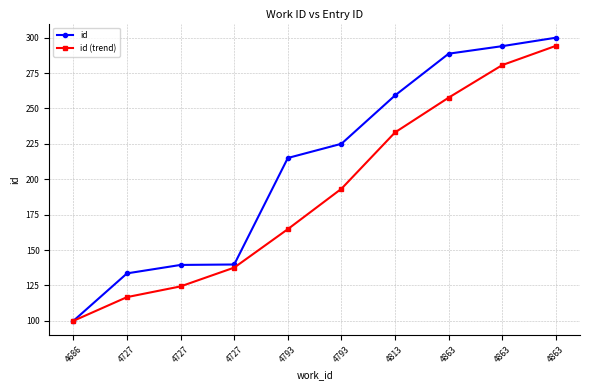

What is the minimum value shown in the chart?

100.0